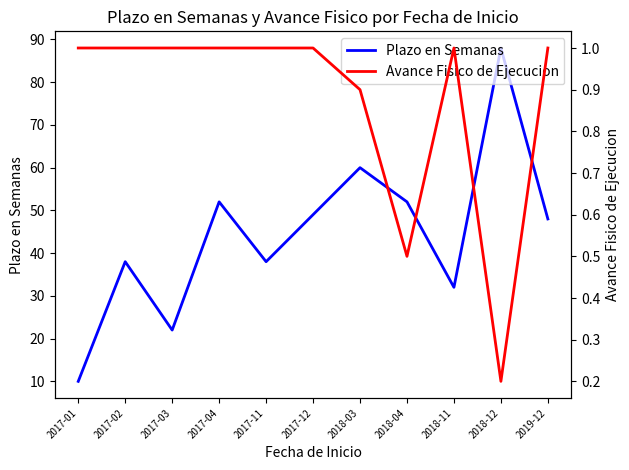

List the labels in order of Avance Fisico de Ejecucion value, largest first.

2017-01, 2017-02, 2017-03, 2017-04, 2017-11, 2017-12, 2018-11, 2019-12, 2018-03, 2018-04, 2018-12